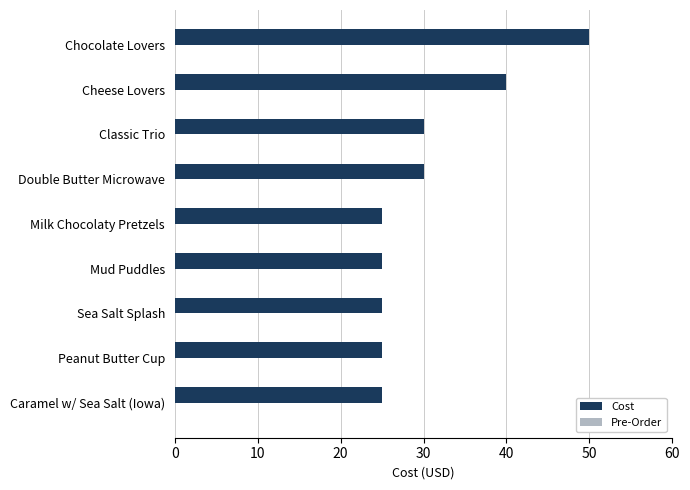

What is the difference between the maximum and minimum values?

25